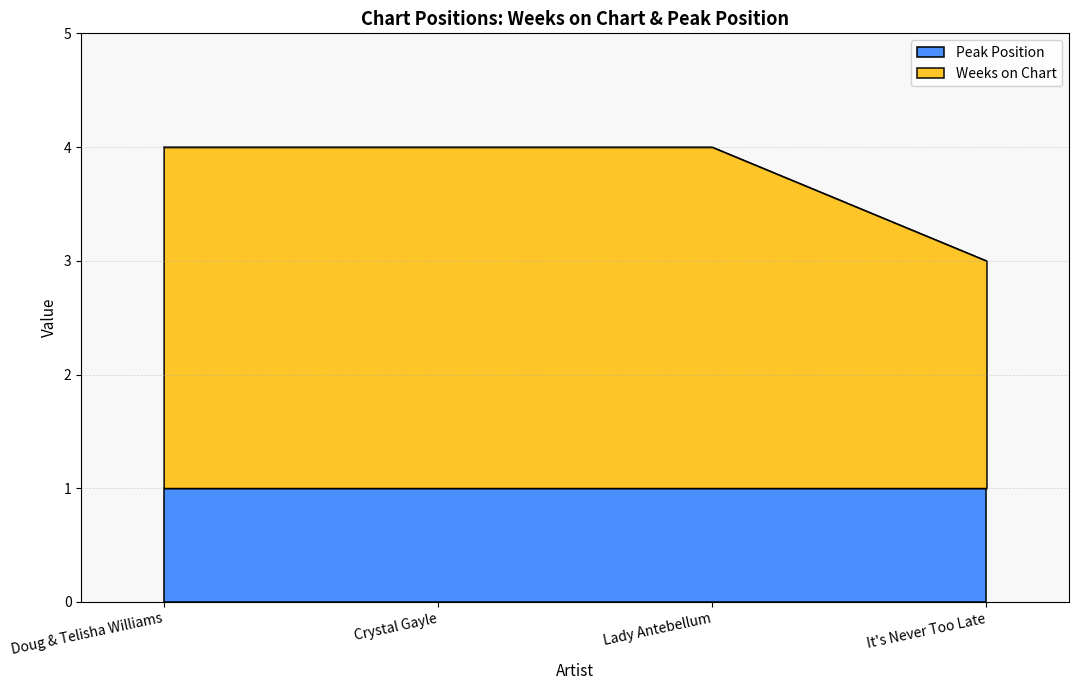

List the labels in order of value, smallest first.

It's Never Too Late, Doug & Telisha Williams, Crystal Gayle, Lady Antebellum